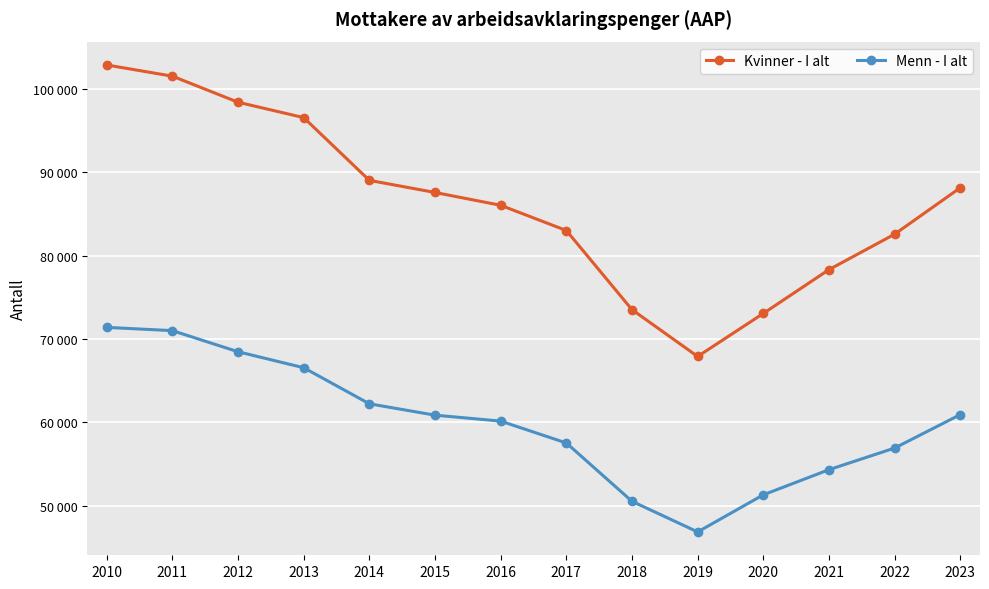

What is the difference between the Menn - I alt values at 2018 and 2023?

10411